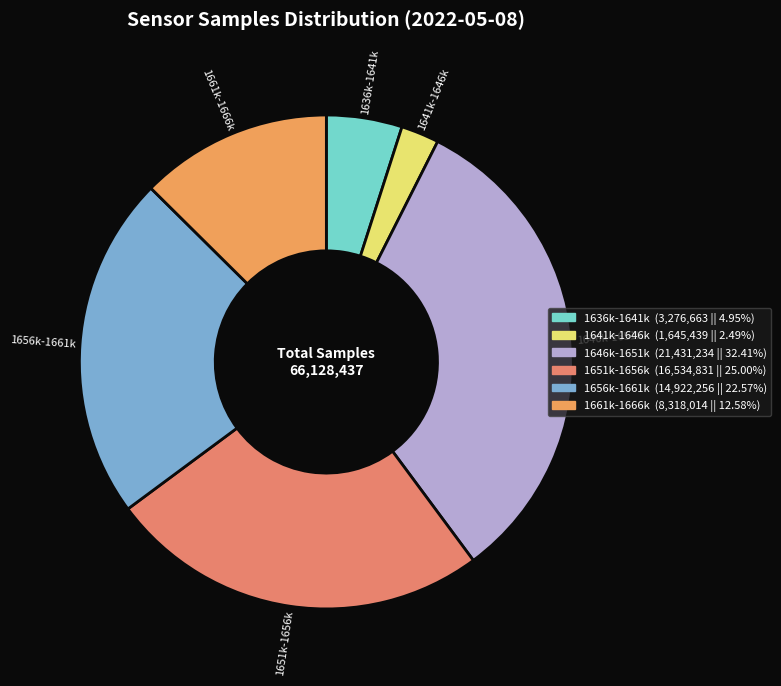

Count the number of slices in the pie.

6